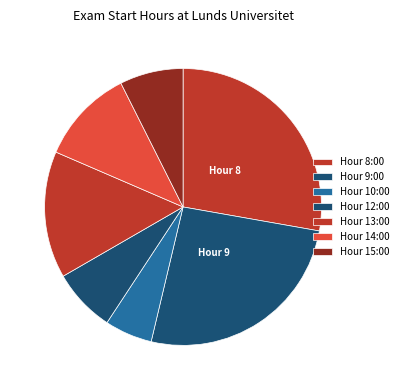

How many slices are in this pie chart?

7